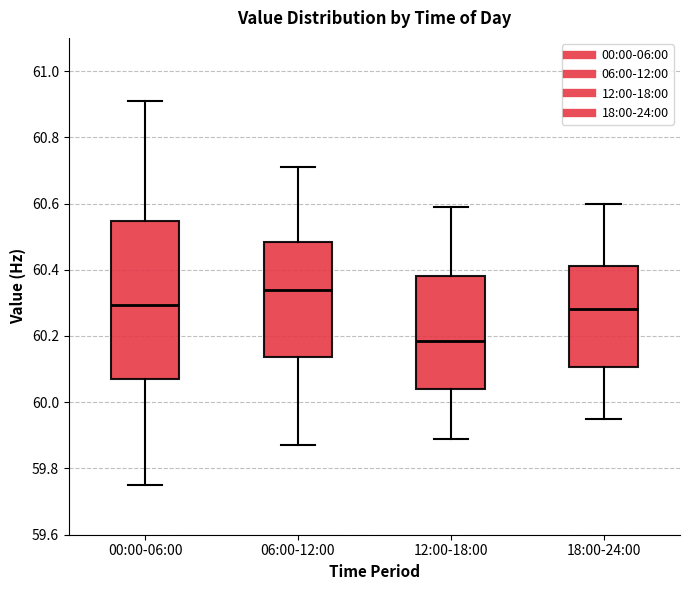

Reading left to right, transcribe this box plot: for each box, give where its median line is, the range the box spans, and where its two whiskers end, as read against the y-axis. The values are not printed on the chart, so give them approximately, as read against the axis.

00:00-06:00: median 60.30, box 60.08 to 60.54, whiskers 59.76 to 60.92
06:00-12:00: median 60.34, box 60.14 to 60.48, whiskers 59.88 to 60.72
12:00-18:00: median 60.18, box 60.04 to 60.38, whiskers 59.90 to 60.60
18:00-24:00: median 60.28, box 60.10 to 60.42, whiskers 59.96 to 60.60